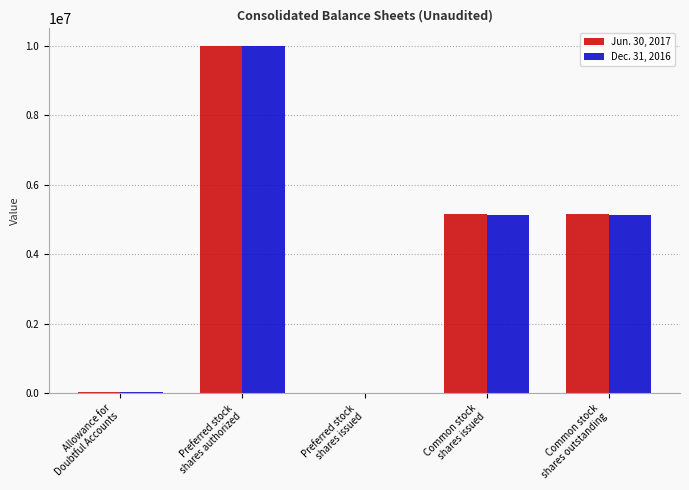

What is the greatest value displayed?

10000000